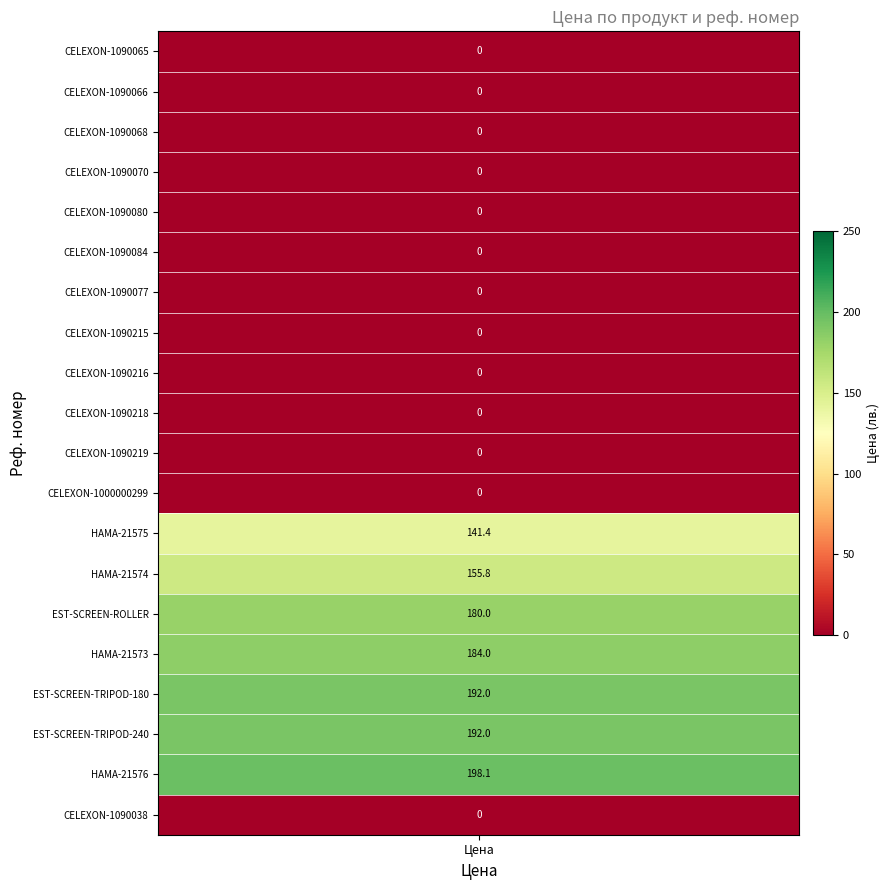

Rank the categories by CELEXON-1090065 value from lowest to highest.

0, 1, 2, 3, 4, 5, 6, 7, 8, 9, 10, 11, 19, 12, 13, 14, 15, 16, 17, 18